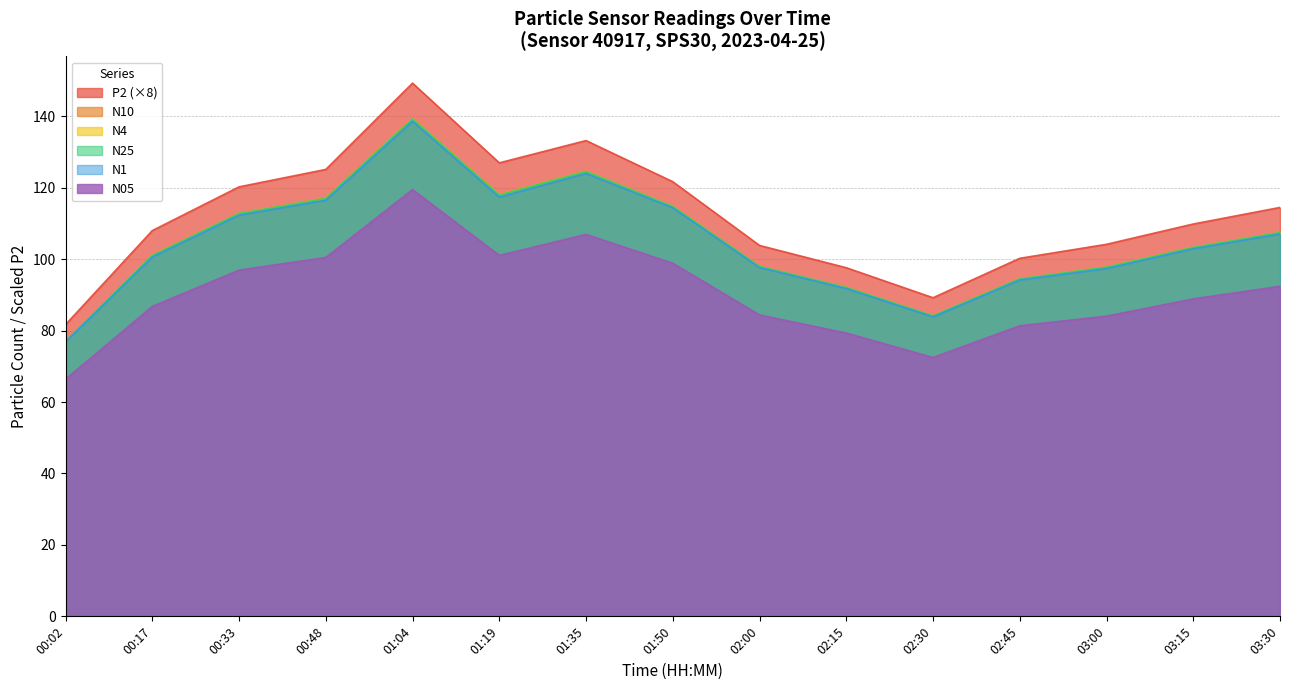

Reading left to right, transcribe all the data shown in this chart.

N25: 00:02=77.1	00:17=101.0	00:33=112.8	00:48=117.0	01:04=139.3	01:19=118.0	01:35=124.6	01:50=114.8	02:00=98.0	02:15=92.1	02:30=84.1	02:45=94.5	03:00=97.8	03:15=103.3	03:30=107.5
N4: 00:02=77.1	00:17=101.1	00:33=112.8	00:48=117.1	01:04=139.4	01:19=118.1	01:35=124.6	01:50=114.8	02:00=98.0	02:15=92.1	02:30=84.2	02:45=94.5	03:00=97.8	03:15=103.3	03:30=107.5
N1: 00:02=76.8	00:17=100.6	00:33=112.3	00:48=116.5	01:04=138.6	01:19=117.4	01:35=124.0	01:50=114.4	02:00=97.7	02:15=91.8	02:30=83.8	02:45=94.2	03:00=97.4	03:15=102.9	03:30=107.0
N05: 00:02=66.4	00:17=86.8	00:33=96.9	00:48=100.5	01:04=119.5	01:19=101.0	01:35=106.9	01:50=98.9	02:00=84.4	02:15=79.3	02:30=72.5	02:45=81.3	03:00=84.0	03:15=88.9	03:30=92.4
N10: 00:02=77.1	00:17=101.1	00:33=112.9	00:48=117.1	01:04=139.4	01:19=118.1	01:35=124.7	01:50=114.8	02:00=98.0	02:15=92.1	02:30=84.2	02:45=94.5	03:00=97.8	03:15=103.4	03:30=107.5
P2: 00:02=81.7	00:17=108.0	00:33=120.2	00:48=125.1	01:04=149.3	01:19=127.0	01:35=133.2	01:50=121.7	02:00=103.8	02:15=97.6	02:30=89.2	02:45=100.2	03:00=104.2	03:15=109.8	03:30=114.5